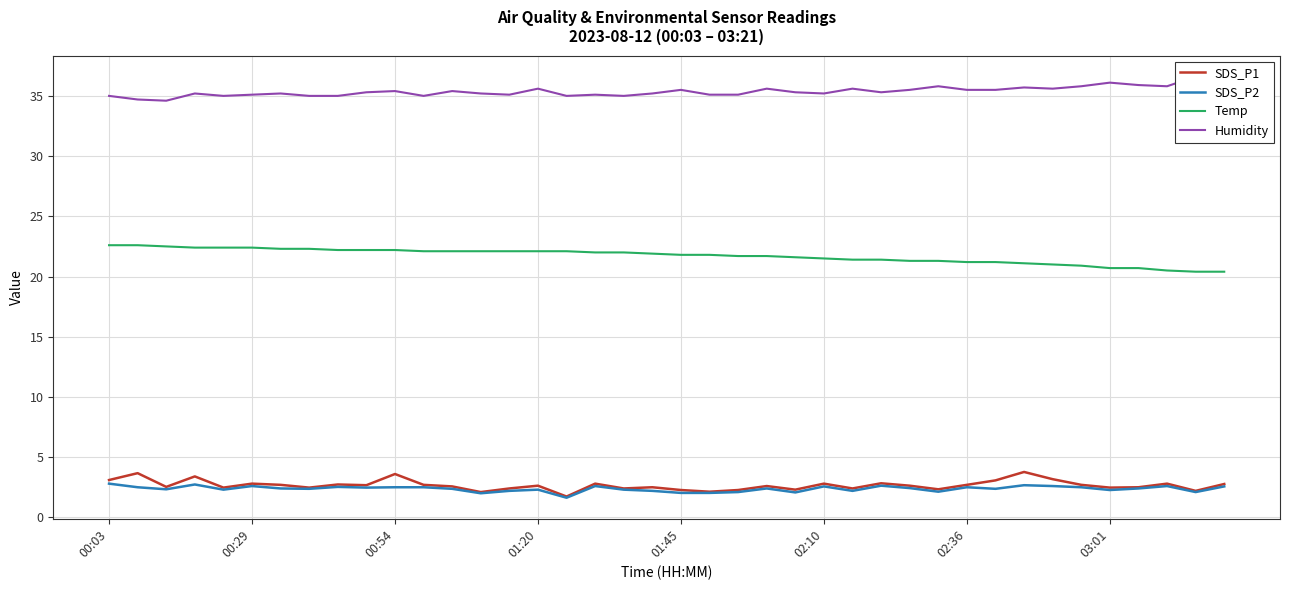

Which series has the widest spread of values?

Temp